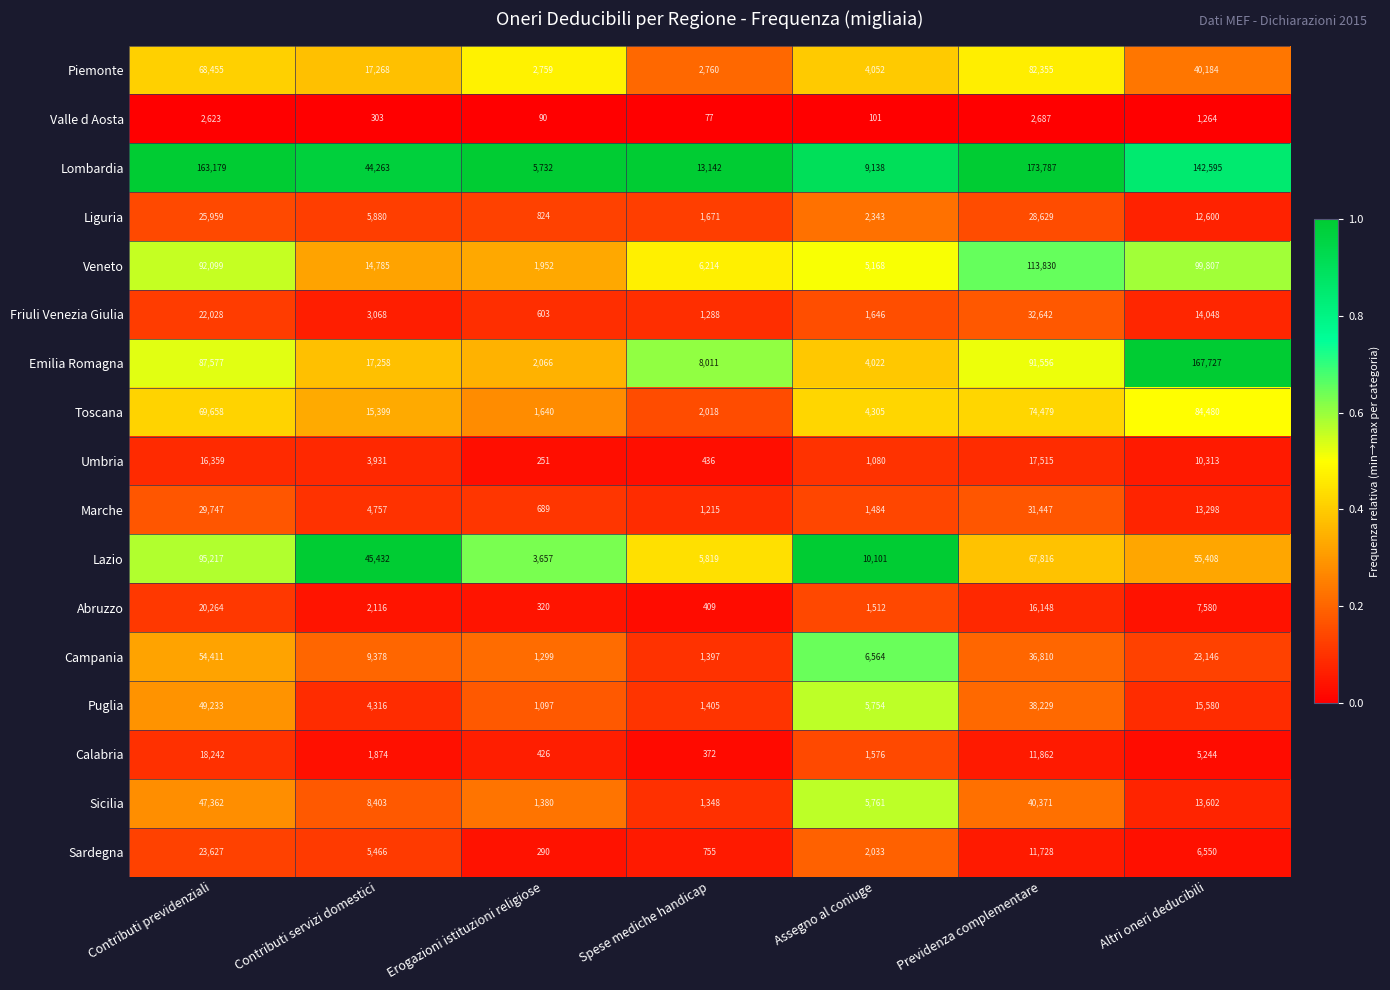

At which category is the sum across all series the highest?

Contributi previdenziali